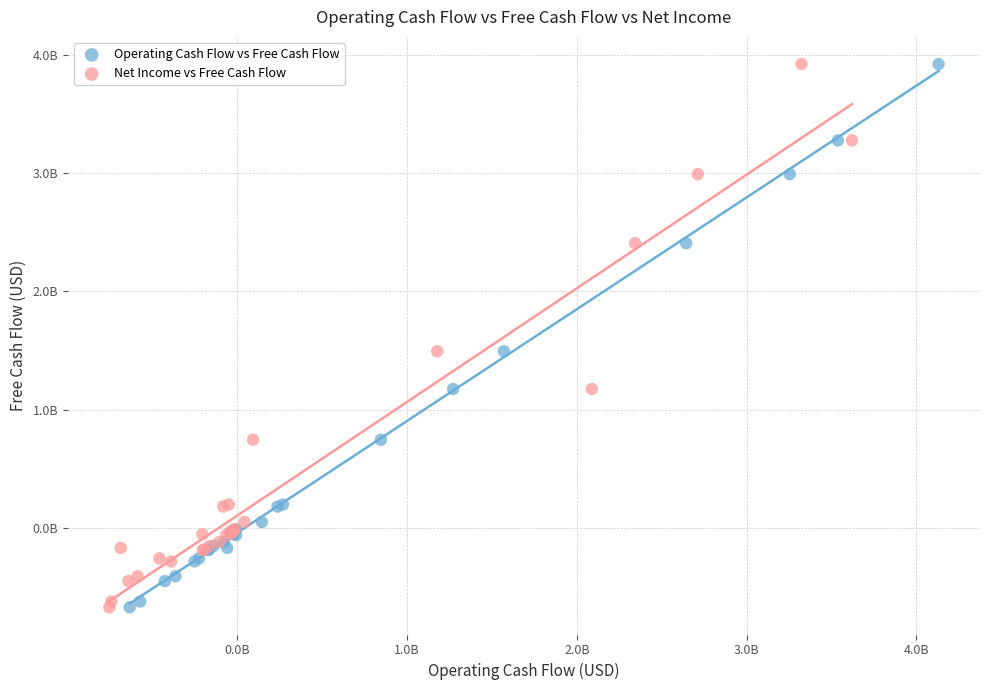

What are all the series names shown in the legend?

Operating Cash Flow vs Free Cash Flow, Net Income vs Free Cash Flow